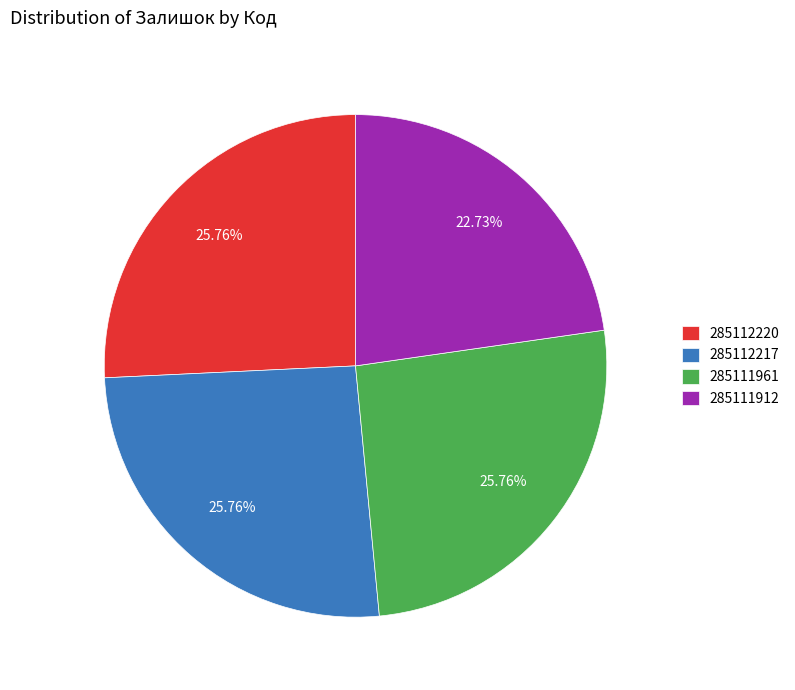

Combined, what portion of the pie is 285111961 and 285112220?

51.5%